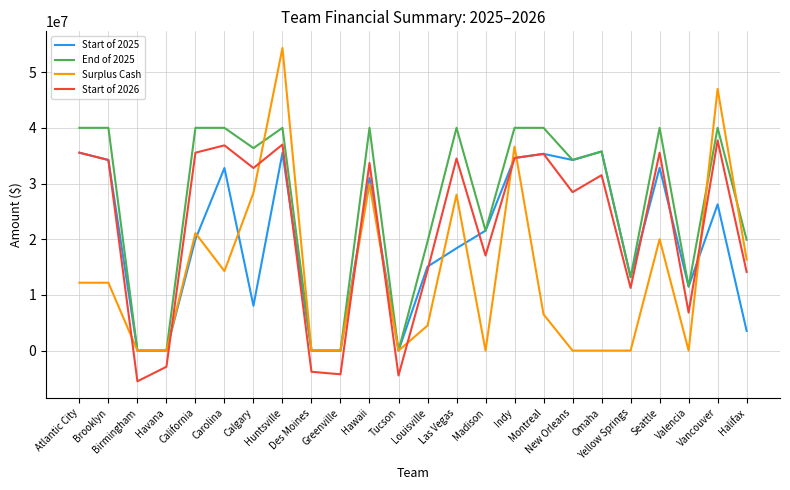

What is the greatest value displayed?

54333258